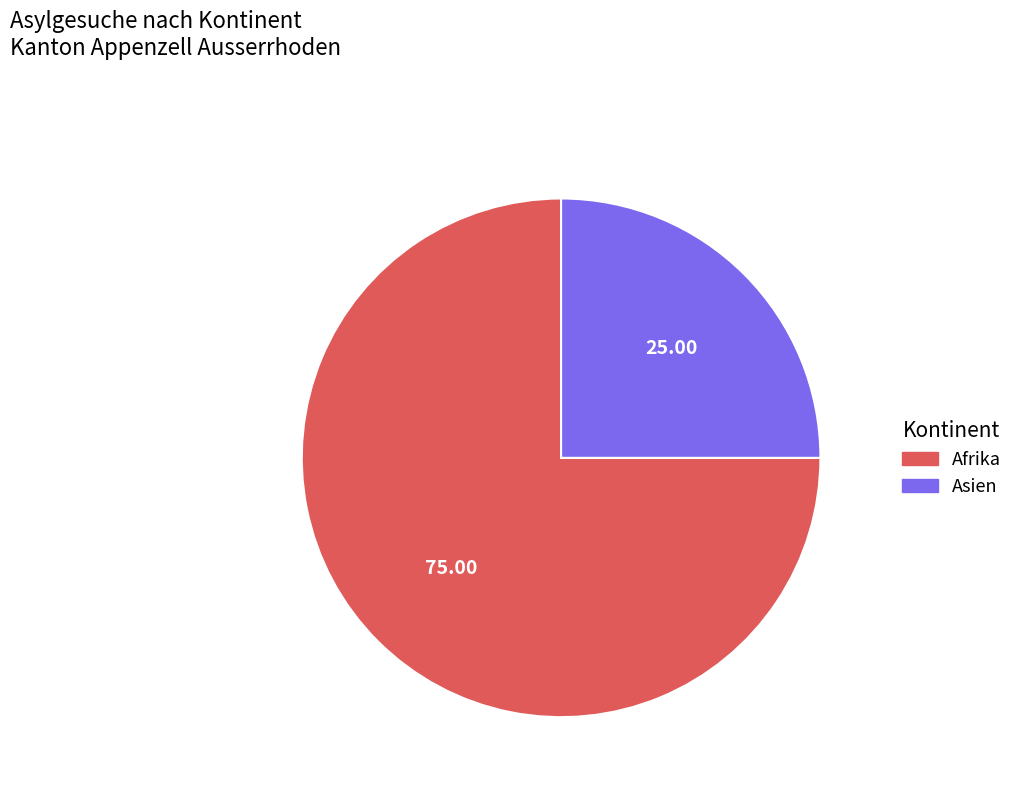

Do Asien and Afrika together represent more than half of the pie?

Yes